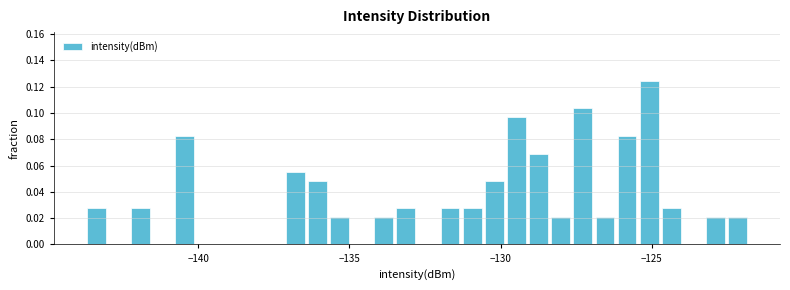

Read against the x-axis, roughly where is the centre of the tallest bar?

-125.0